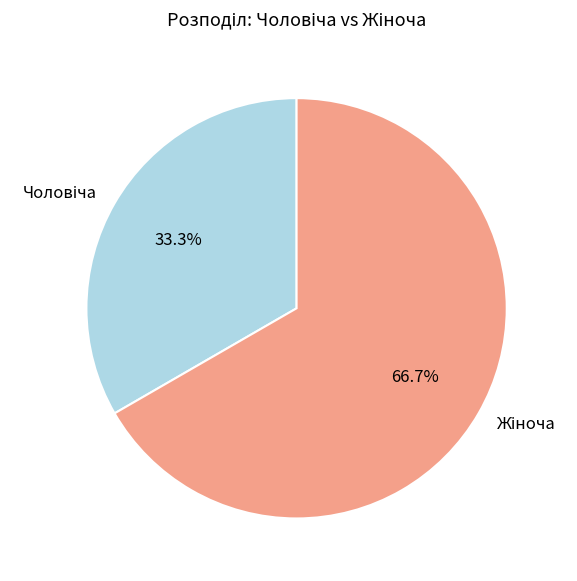

How many slices are in this pie chart?

2